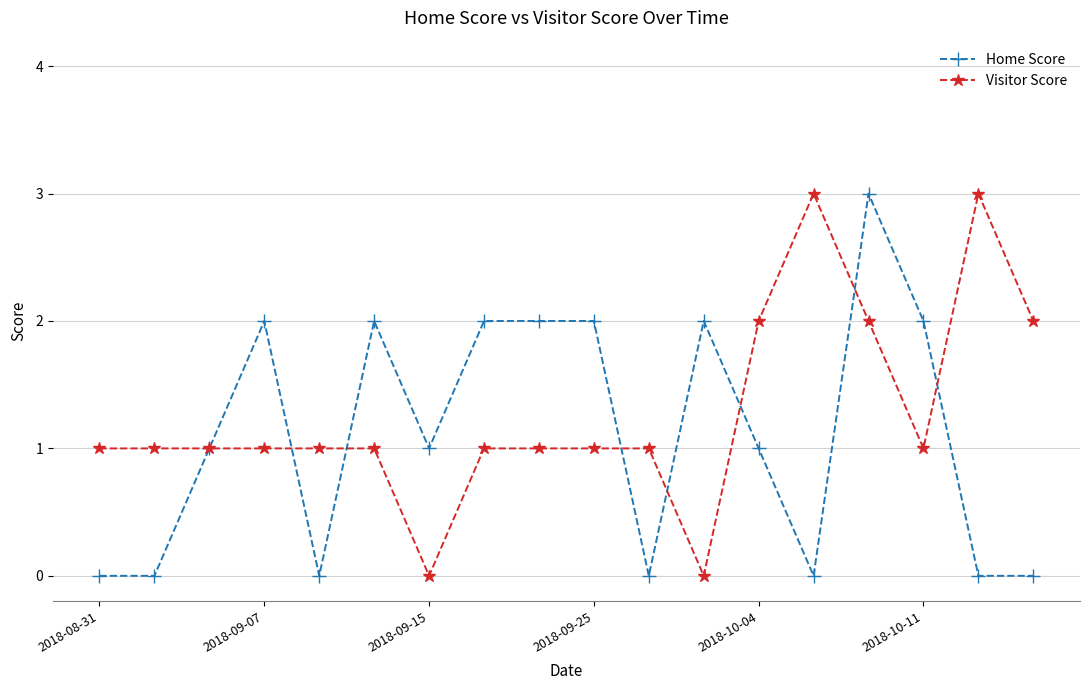

At 2018-10-04, list the series in order from smallest to largest.

Home Score, Visitor Score